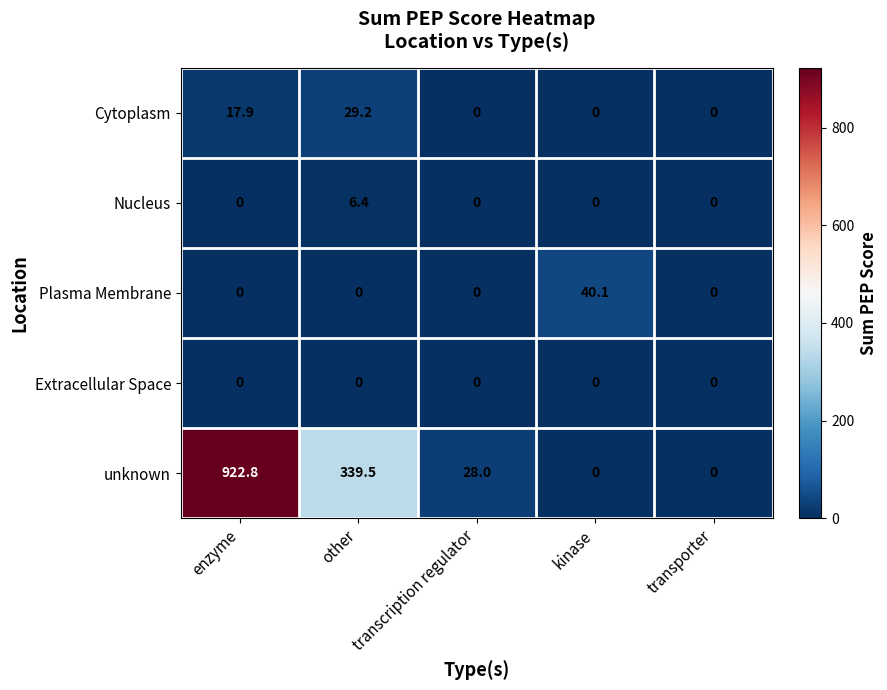

The value of Cytoplasm at transcription regulator is 13.2. True or false?

False